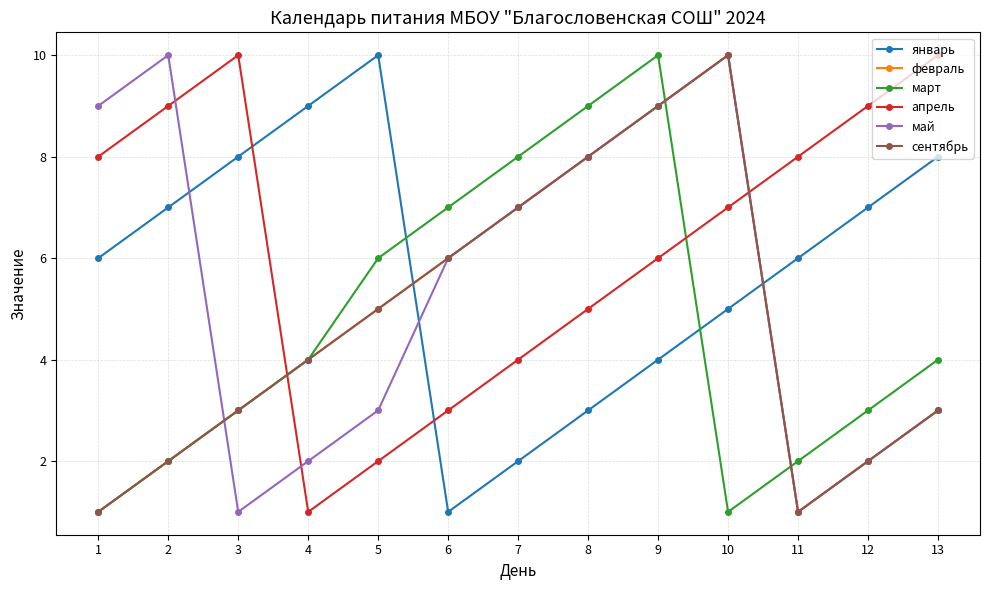

True or false: январь has a value of 2 at 11.

False